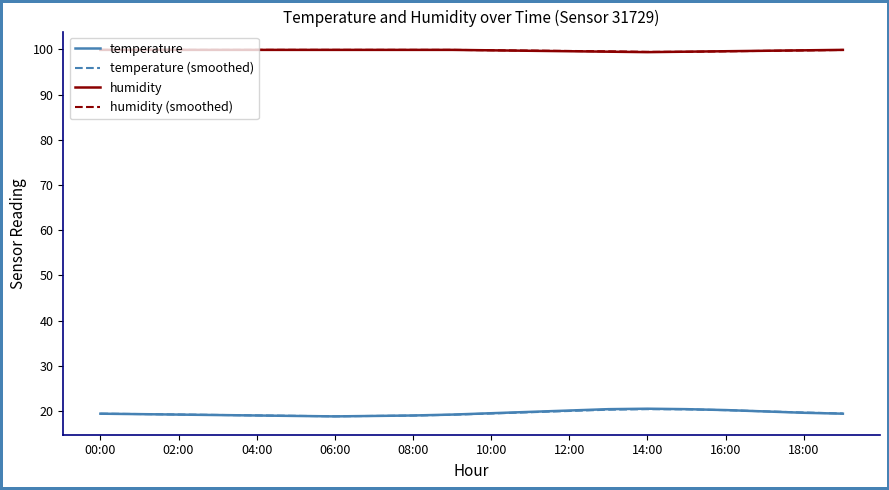

What is the highest value of the temperature (smoothed) series?

20.4